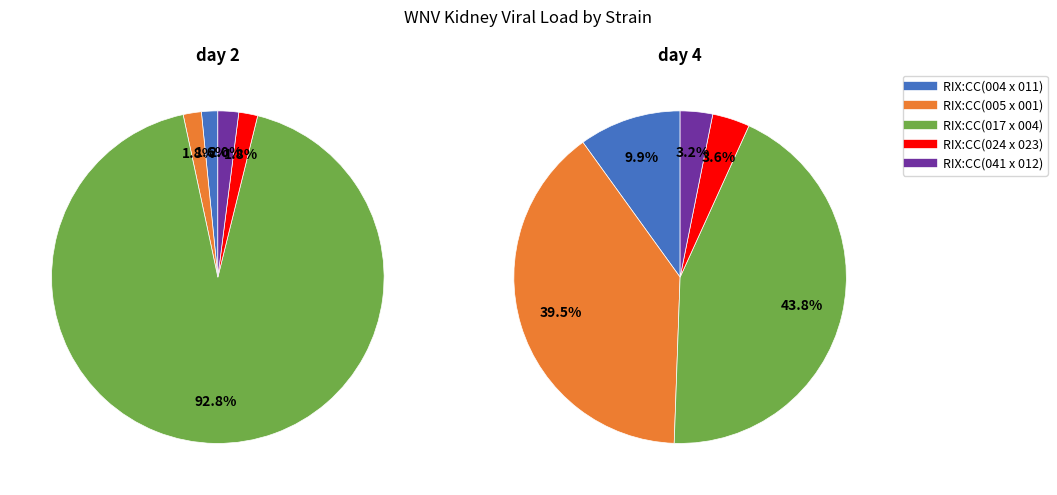

Does any single category account for the majority?

Yes